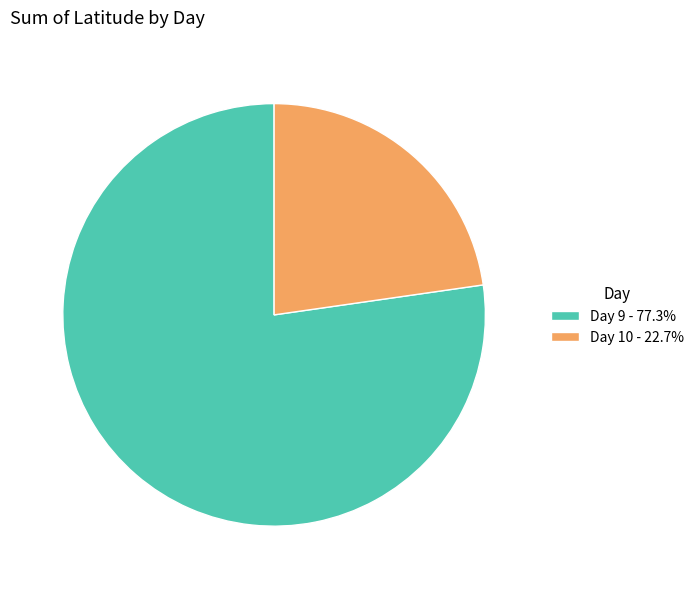

Approximately how many times larger is the value at Day 10 - 22.7% compared to Day 9 - 77.3%?

0.3